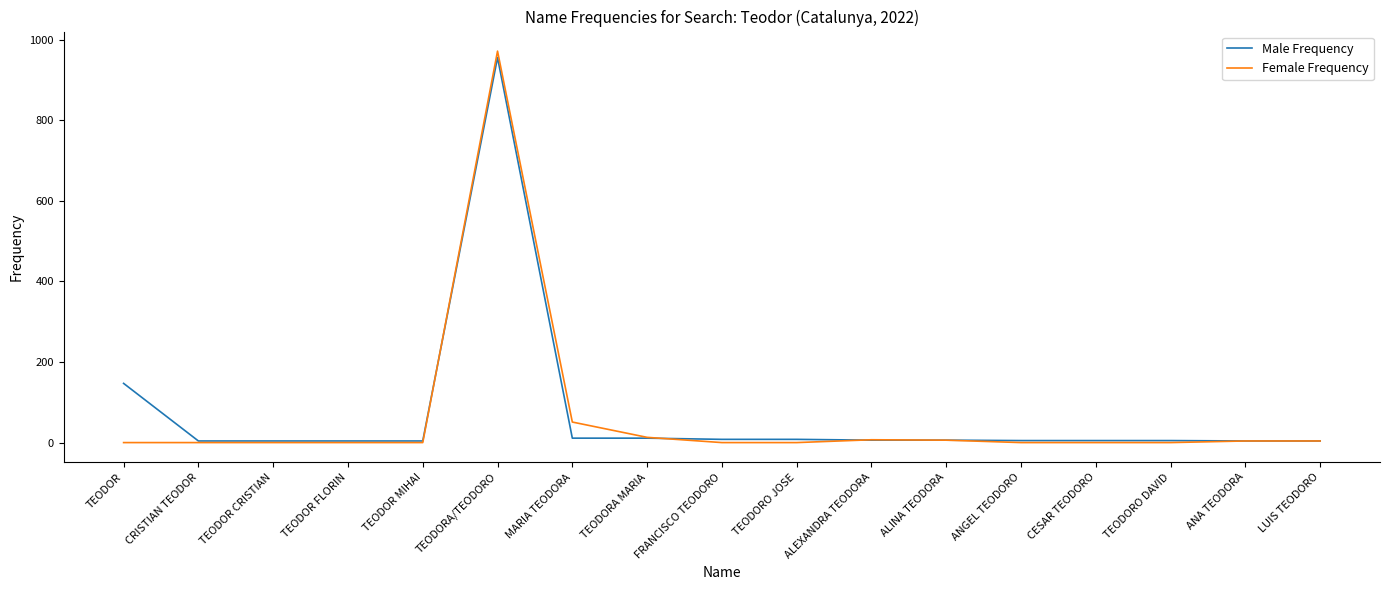

At which category is the sum across all series the highest?

TEODORA/TEODORO